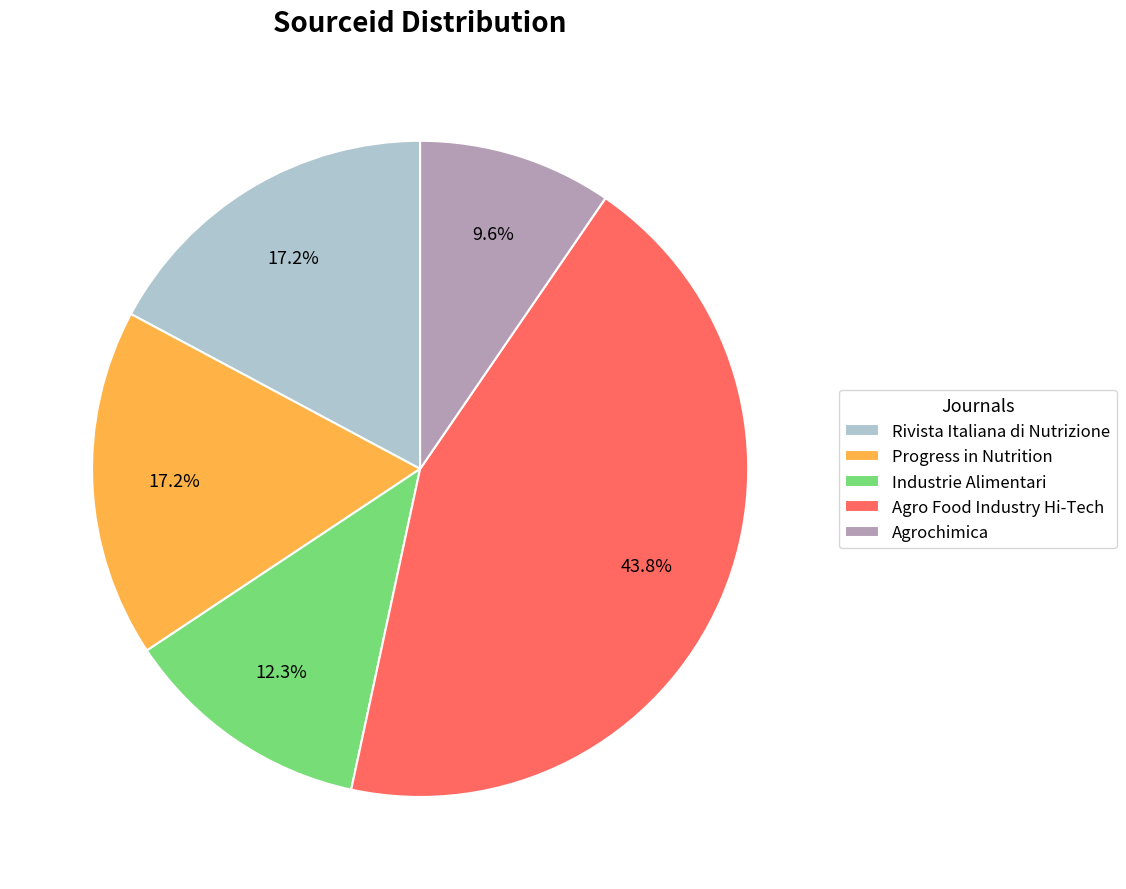

What percentage is the Progress in Nutrition slice, to the nearest percent?

17%